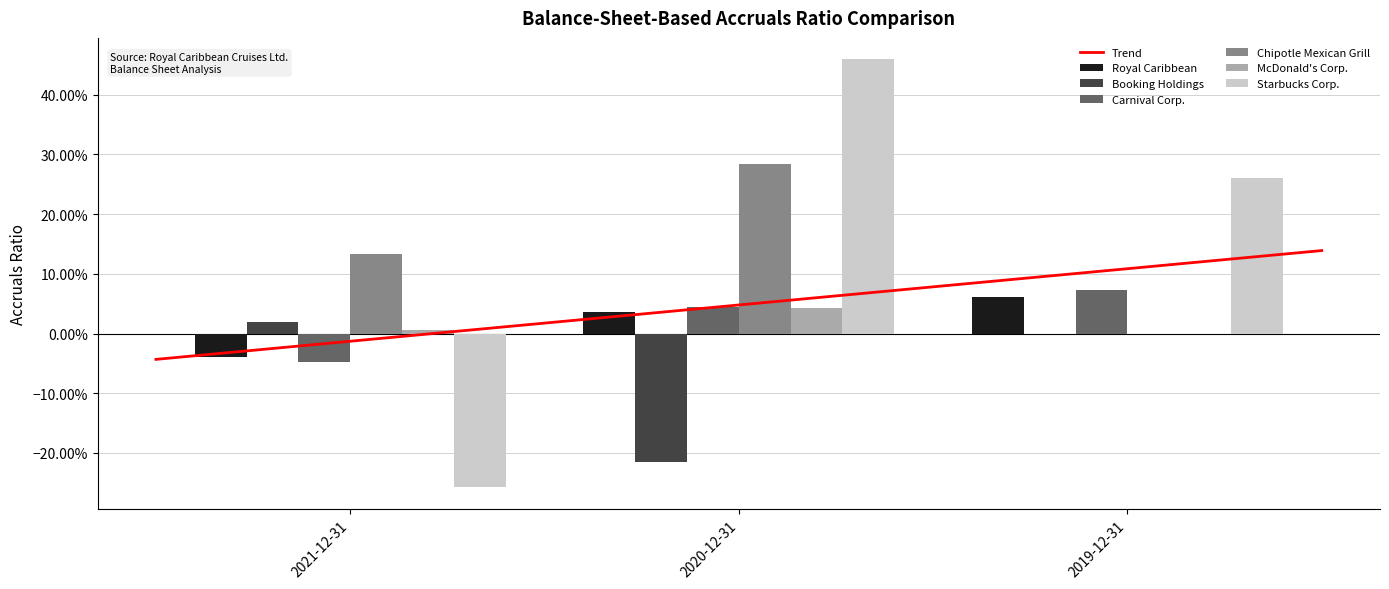

Reading left to right, transcribe all the data shown in this chart.

Royal Caribbean: 2021-12-31=-0.0	2020-12-31=0.0	2019-12-31=0.1
Booking Holdings: 2021-12-31=0.0	2020-12-31=-0.2	2019-12-31=0.0
Carnival Corp.: 2021-12-31=-0.0	2020-12-31=0.0	2019-12-31=0.1
Chipotle Mexican Grill: 2021-12-31=0.1	2020-12-31=0.3	2019-12-31=0.0
McDonald's Corp.: 2021-12-31=0.0	2020-12-31=0.0	2019-12-31=0.0
Starbucks Corp.: 2021-12-31=-0.3	2020-12-31=0.5	2019-12-31=0.3